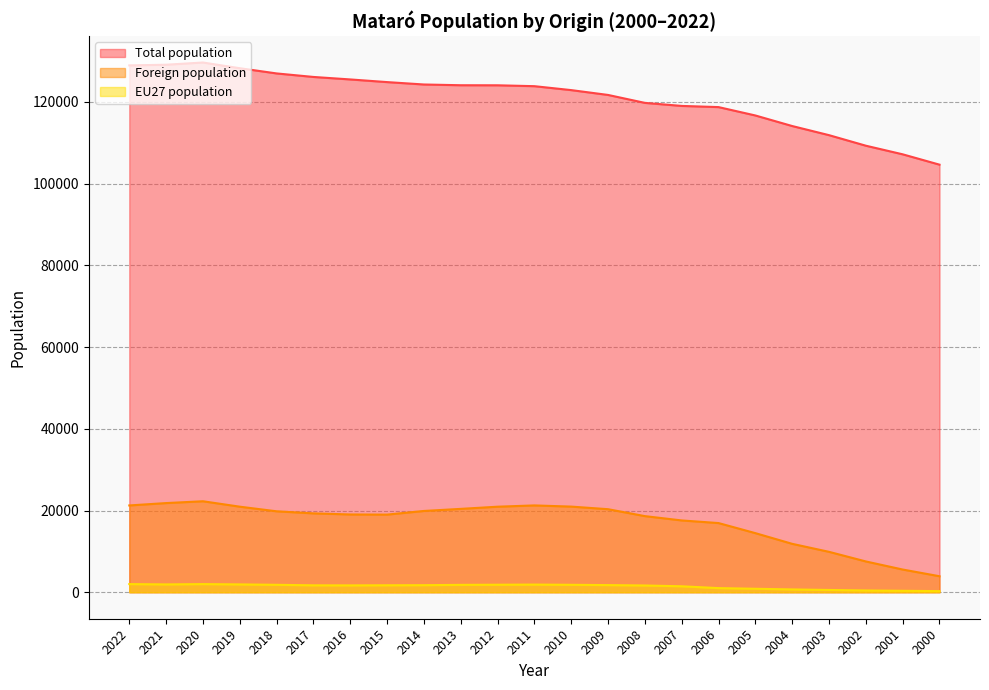

What is the difference between the Total population values at 2020 and 2004?

15547